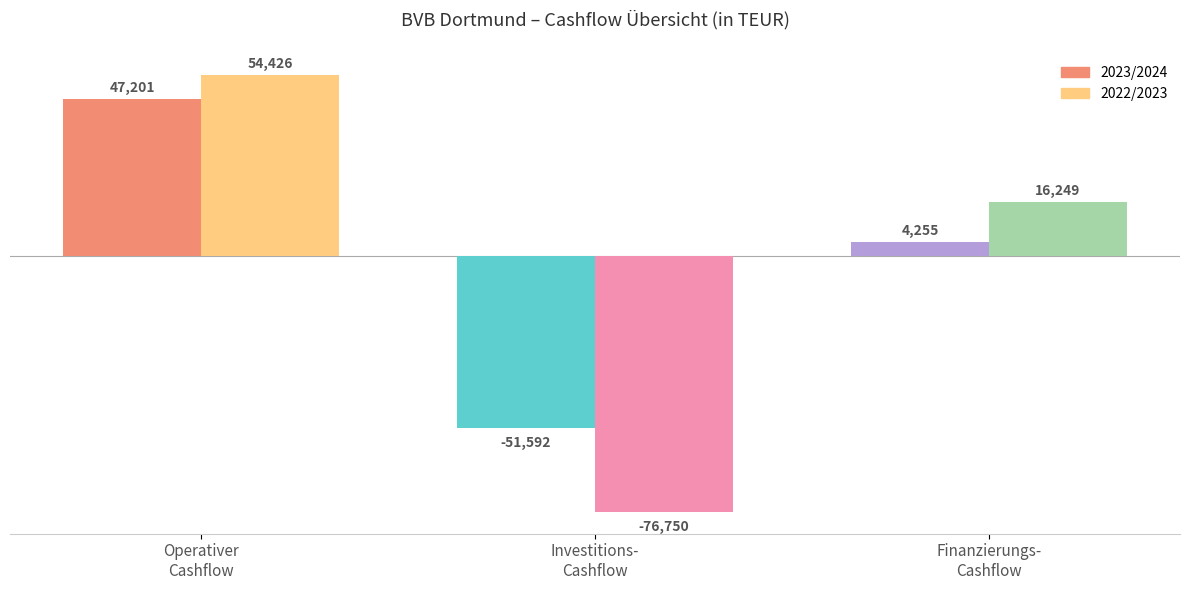

What is the difference between the highest and lowest values at Cashflow aus operativer Tätigkeit?

7225